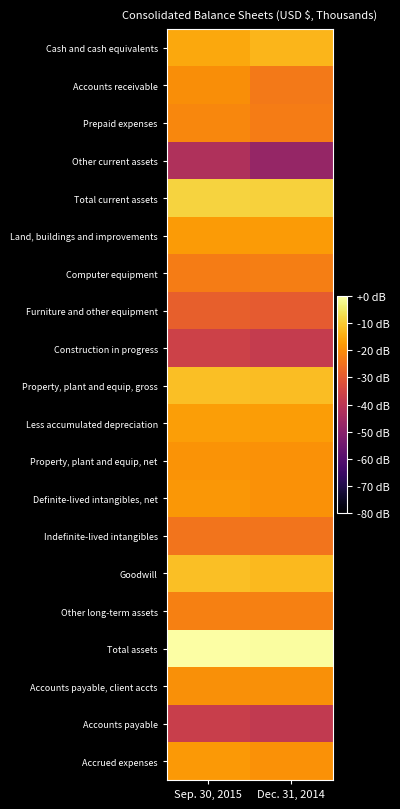

Reading left to right, list all the values displayed in this chart.

Cash and cash equivalents: Sep. 30, 2015=-15.4	Dec. 31, 2014=-13.1
Accounts receivable: Sep. 30, 2015=-19.9	Dec. 31, 2014=-23.5
Prepaid expenses: Sep. 30, 2015=-21.0	Dec. 31, 2014=-23.1
Other current assets: Sep. 30, 2015=-42.2	Dec. 31, 2014=-47.6
Total current assets: Sep. 30, 2015=-8.7	Dec. 31, 2014=-8.8
Land, buildings and improvements: Sep. 30, 2015=-17.6	Dec. 31, 2014=-17.8
Computer equipment: Sep. 30, 2015=-23.0	Dec. 31, 2014=-22.8
Furniture and other equipment: Sep. 30, 2015=-28.6	Dec. 31, 2014=-29.5
Construction in progress: Sep. 30, 2015=-36.1	Dec. 31, 2014=-38.1
Property, plant and equip, gross: Sep. 30, 2015=-11.8	Dec. 31, 2014=-12.1
Less accumulated depreciation: Sep. 30, 2015=-17.0	Dec. 31, 2014=-17.3
Property, plant and equip, net: Sep. 30, 2015=-18.8	Dec. 31, 2014=-19.1
Definite-lived intangibles, net: Sep. 30, 2015=-18.2	Dec. 31, 2014=-19.3
Indefinite-lived intangibles: Sep. 30, 2015=-24.6	Dec. 31, 2014=-24.6
Goodwill: Sep. 30, 2015=-11.7	Dec. 31, 2014=-12.5
Other long-term assets: Sep. 30, 2015=-22.4	Dec. 31, 2014=-22.4
Total assets: Sep. 30, 2015=0.0	Dec. 31, 2014=-0.4
Accounts payable, client accts: Sep. 30, 2015=-19.5	Dec. 31, 2014=-19.6
Accounts payable: Sep. 30, 2015=-37.0	Dec. 31, 2014=-38.5
Accrued expenses: Sep. 30, 2015=-18.0	Dec. 31, 2014=-19.3